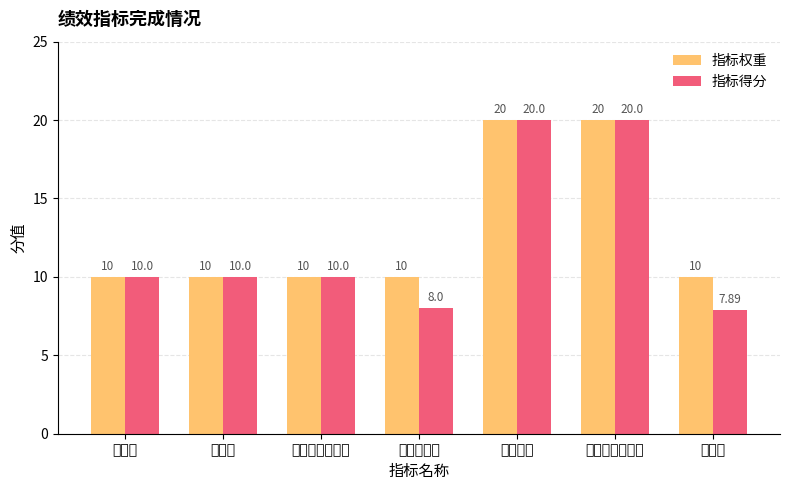

Which series has the largest range (max minus min)?

指标得分